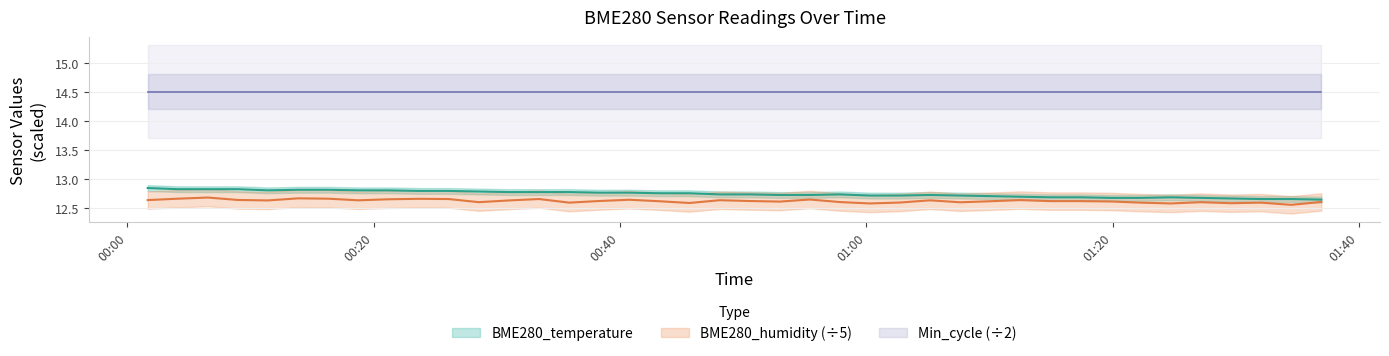

What position from the left is 2022/05/26 00:04:06?

2